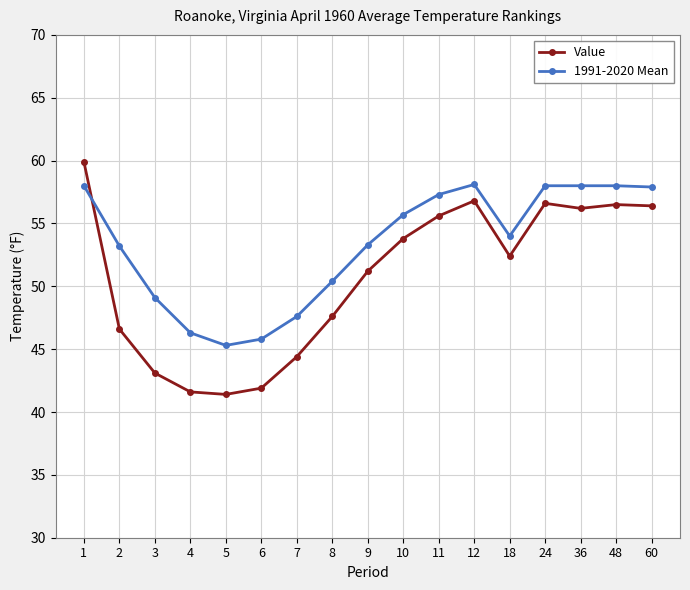

The Value series shows 52.4 at 18. True or false?

True